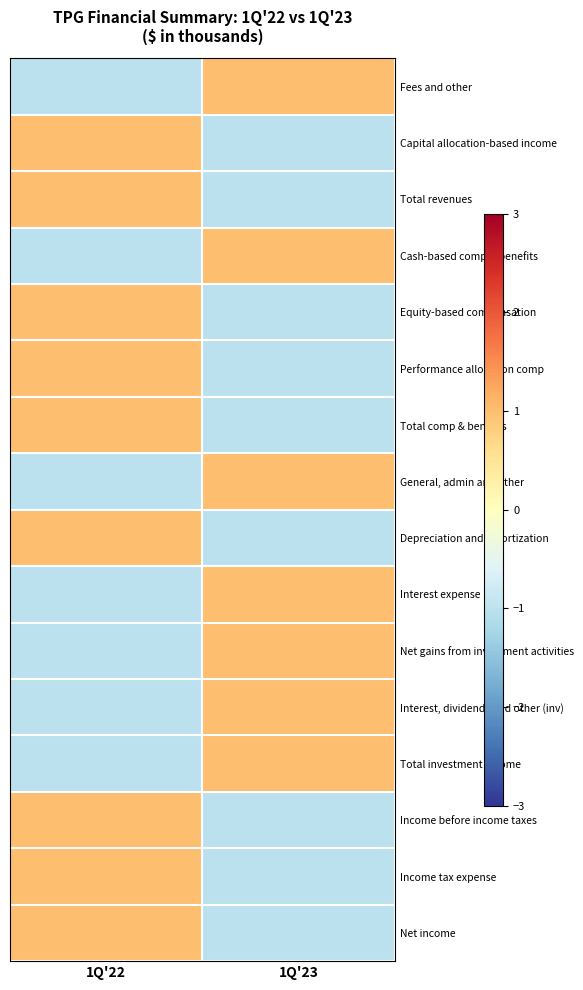

How many series are shown in this chart?

16